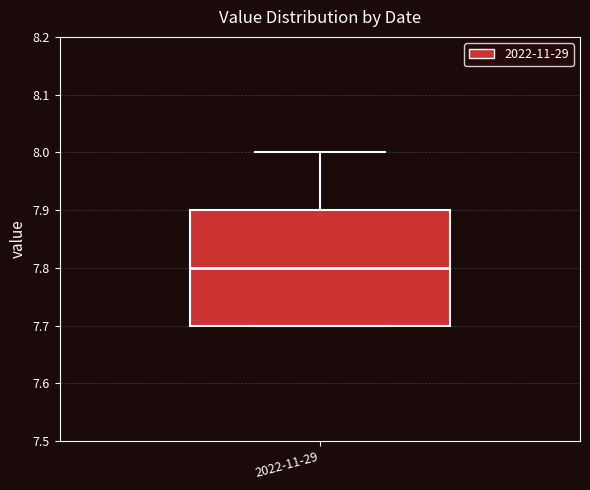

Transcribe this box plot: give where the median line is, the range the box spans, and where the two whiskers end, as read against the y-axis. The values are not printed on the chart, so give them approximately, as read against the axis.

median 7.8, box 7.7 to 7.9, whiskers 7.7 to 8.0